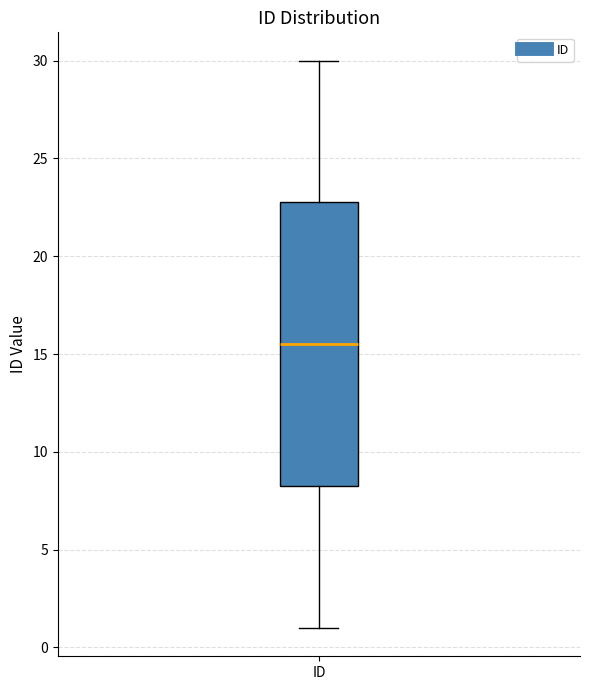

Transcribe this box plot: give where the median line is, the range the box spans, and where the two whiskers end, as read against the y-axis. The values are not printed on the chart, so give them approximately, as read against the axis.

median 15.5, box 8.5 to 23.0, whiskers 1.0 to 30.0